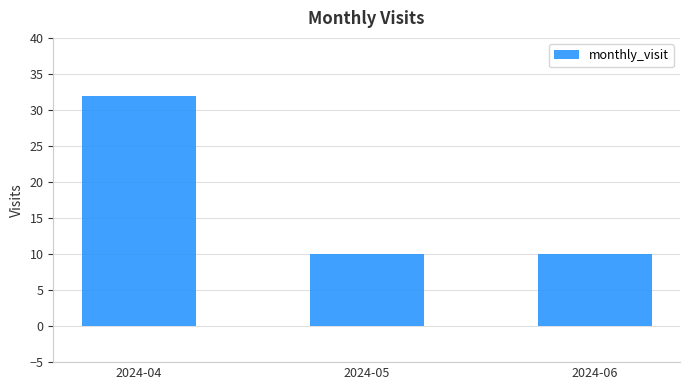

Reading left to right, transcribe all the data shown in this chart.

2024-04=32	2024-05=10	2024-06=10